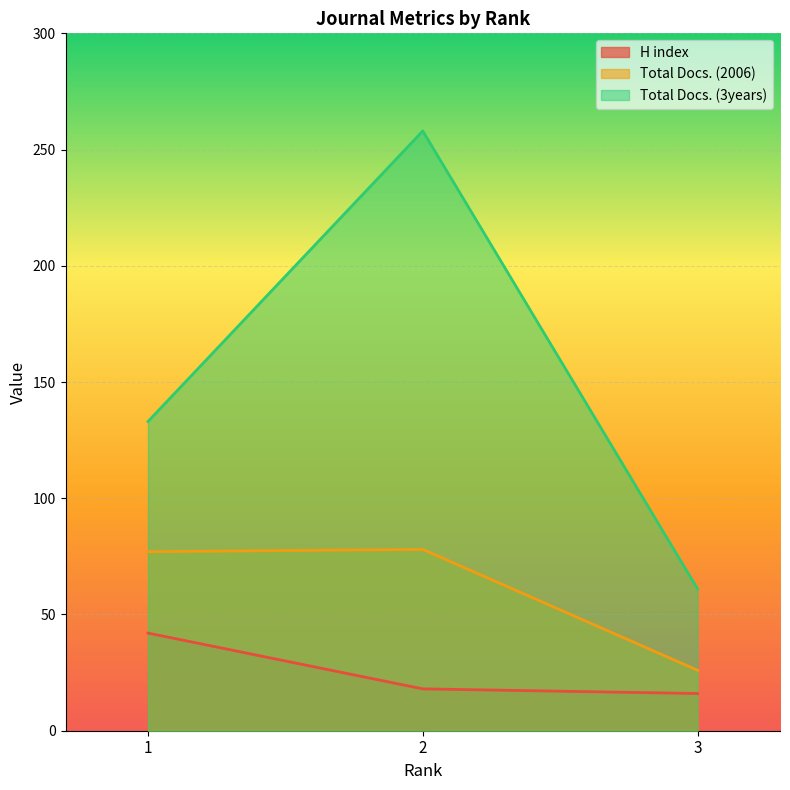

Where is H index nearest to the value 29?

2